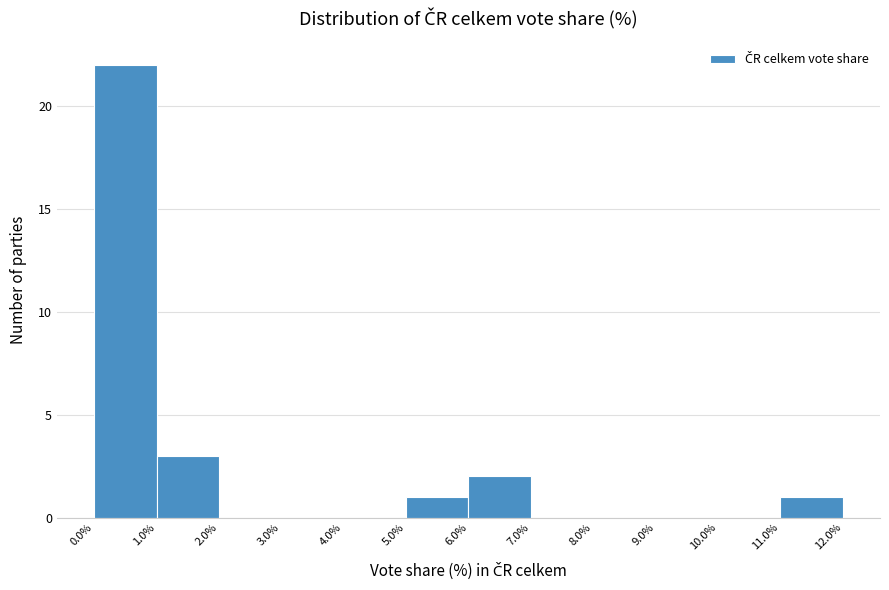

Reading left to right, transcribe this chart: for each bar, give the range it covers on the x-axis and its height. The values are not printed on the chart, so give them approximately, as read against the axis.

0.0% to 1.0%: 22
1.0% to 2.0%: 3
2.0% to 3.0%: 0
3.0% to 4.0%: 0
4.0% to 5.0%: 0
5.0% to 6.0%: 1
6.0% to 7.0%: 2
7.0% to 8.0%: 0
8.0% to 9.0%: 0
9.0% to 10.0%: 0
10.0% to 11.0%: 0
11.0% to 12.0%: 1